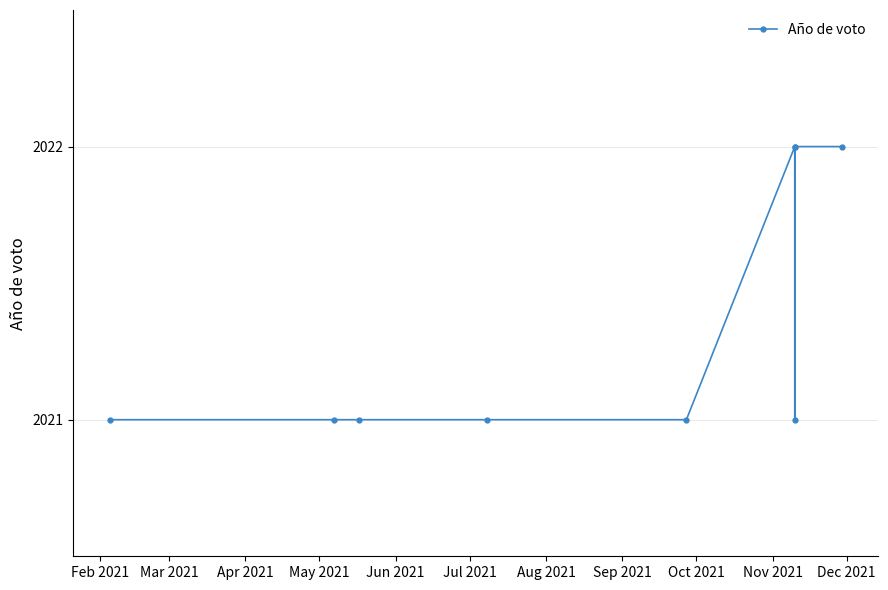

What is the difference between the maximum and minimum values?

1